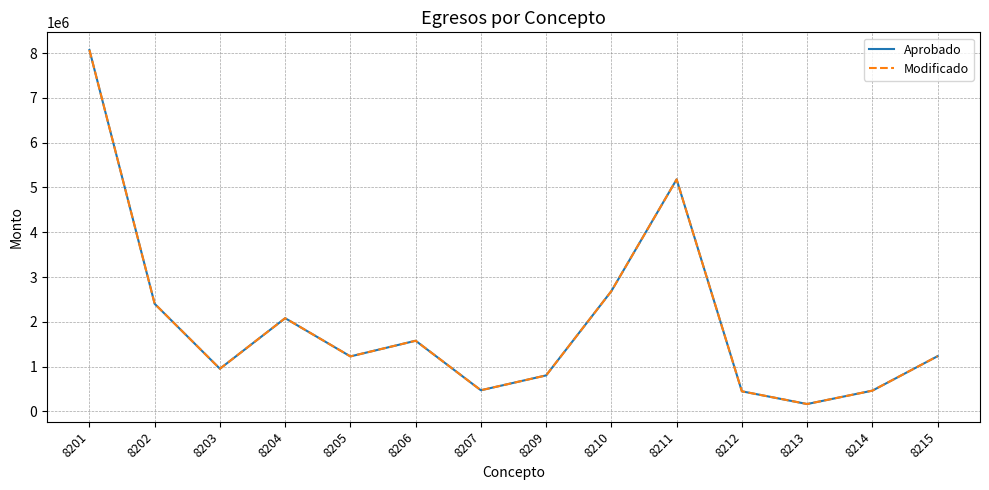

Rank the series at 8201 from lowest to highest value.

Aprobado, Modificado